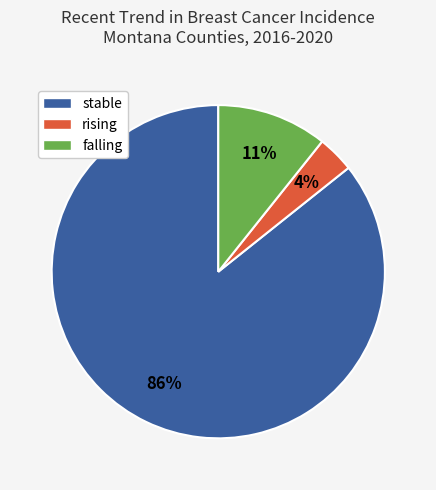

Which slice is the largest?

stable